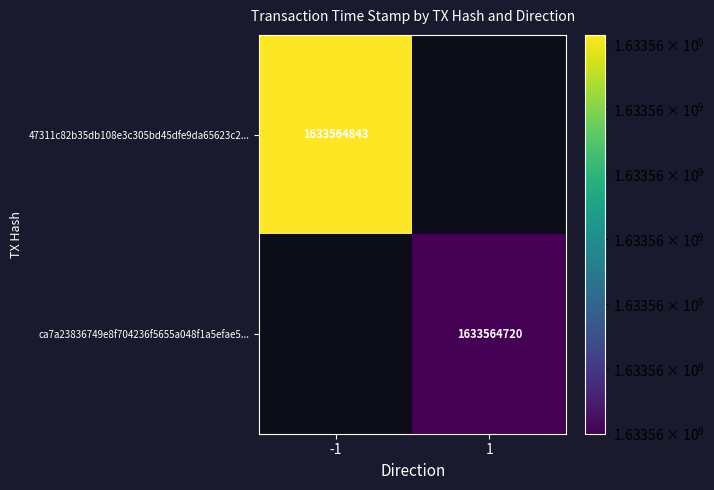

Which series changed the most between direction and time_stamp?

47311c82b35db108e3c305bd45dfe9da65623c2